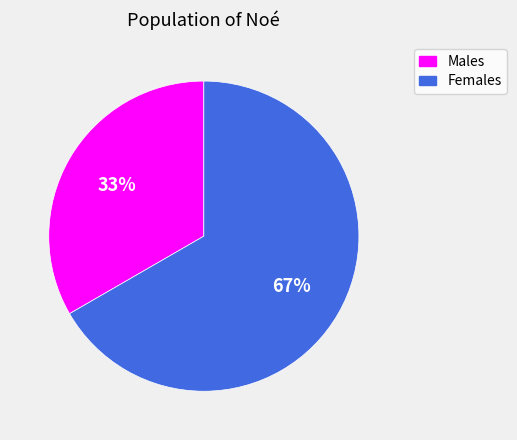

To the nearest percent, what is the average slice percentage?

50%